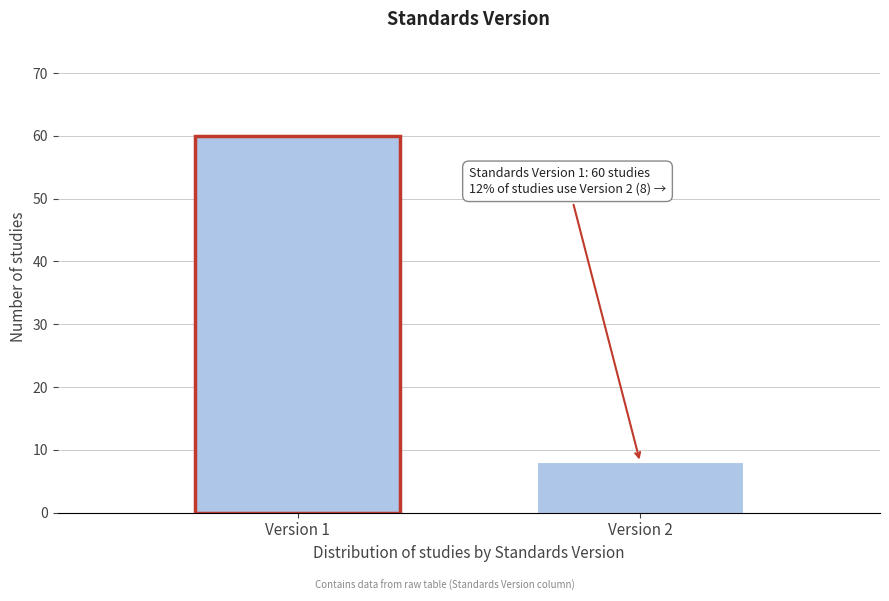

Reading left to right, extract all data points from this chart.

Version 1=60	Version 2=8